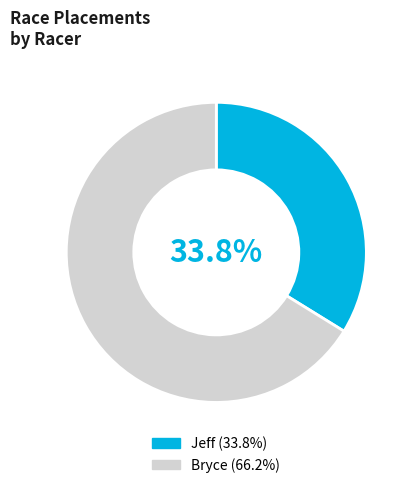

How many slices are in this pie chart?

2